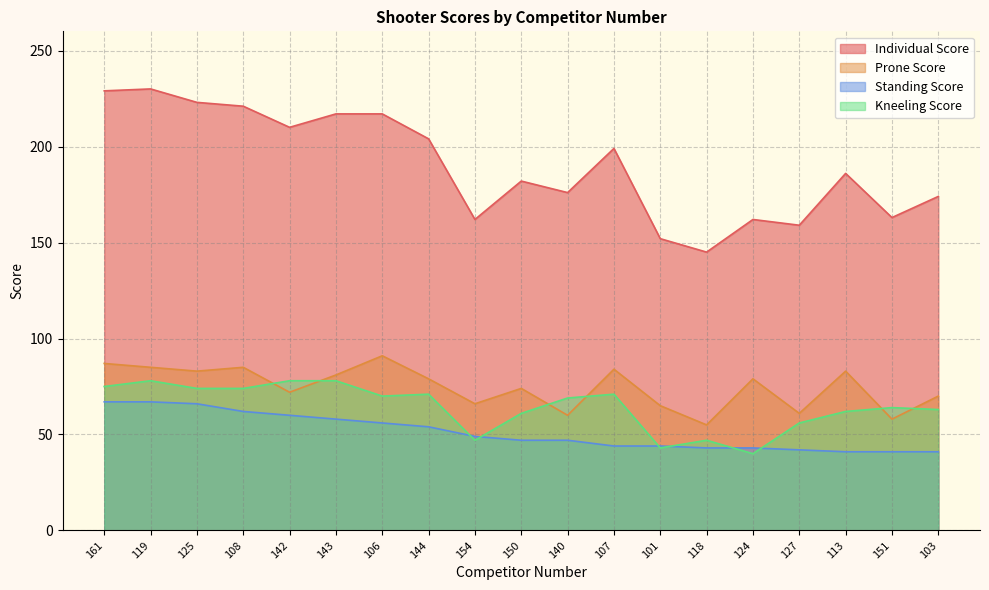

True or false: Kneeling Score and Prone Score intersect in this chart.

True